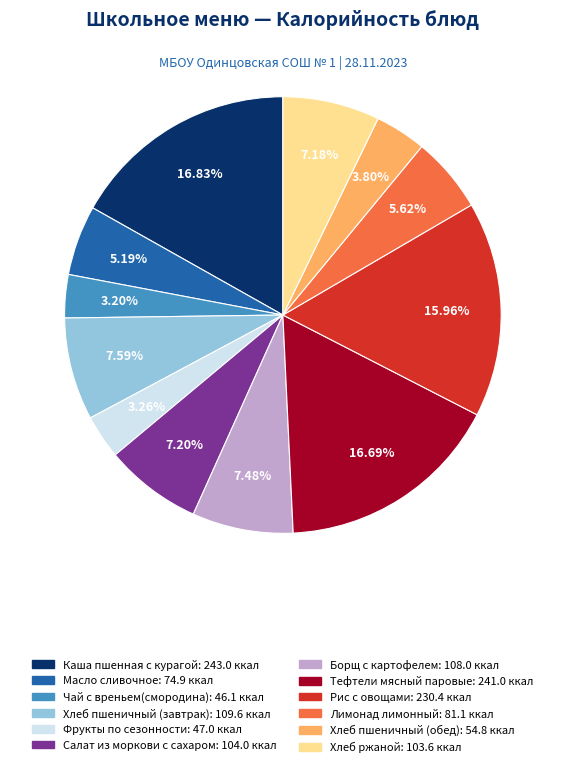

How many segments does this pie chart have?

12